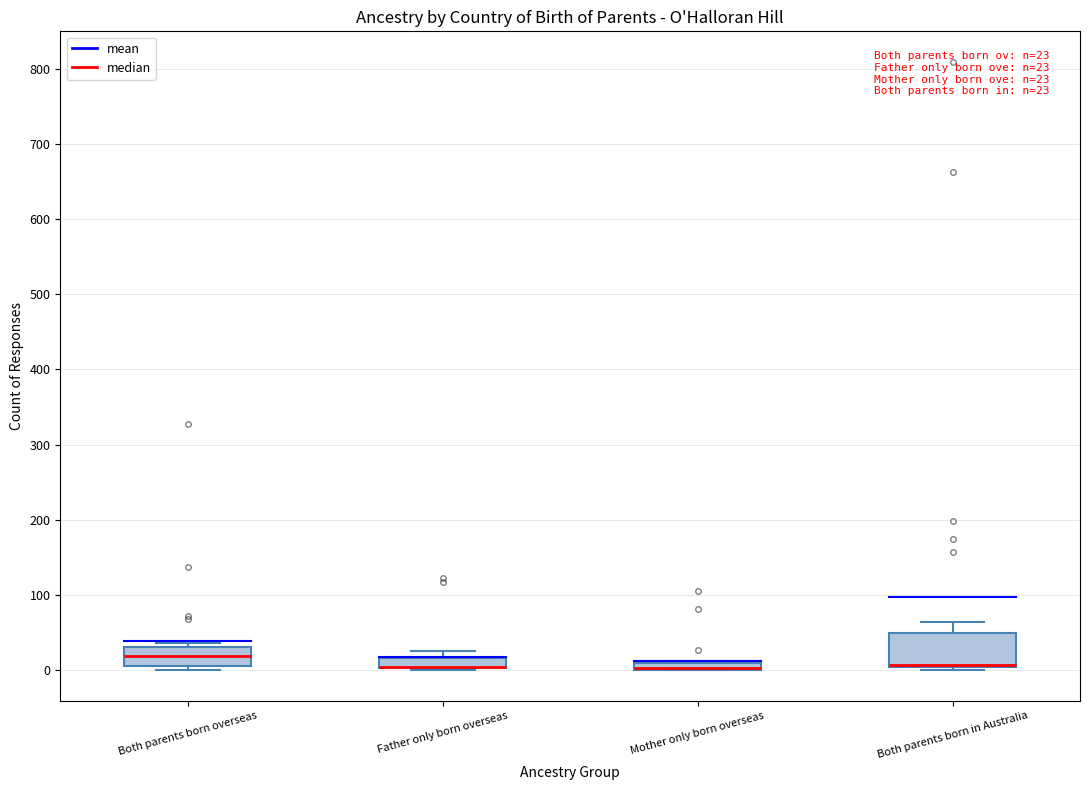

Comparing the boxes themselves (not the whiskers), which one is the tallest?

Both parents born in Australia